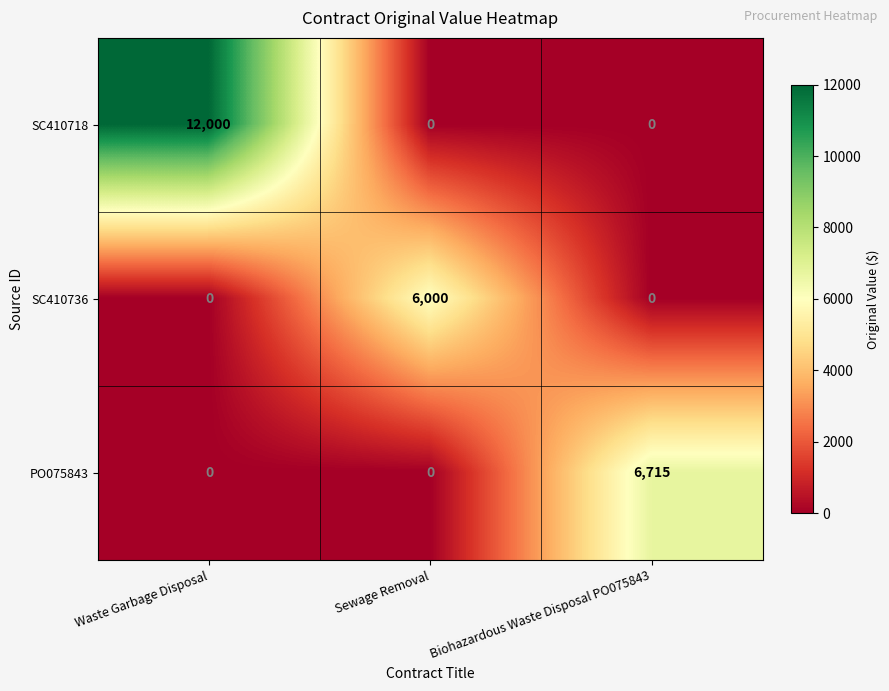

At which label does SC410718 reach its peak?

Waste Garbage Disposal